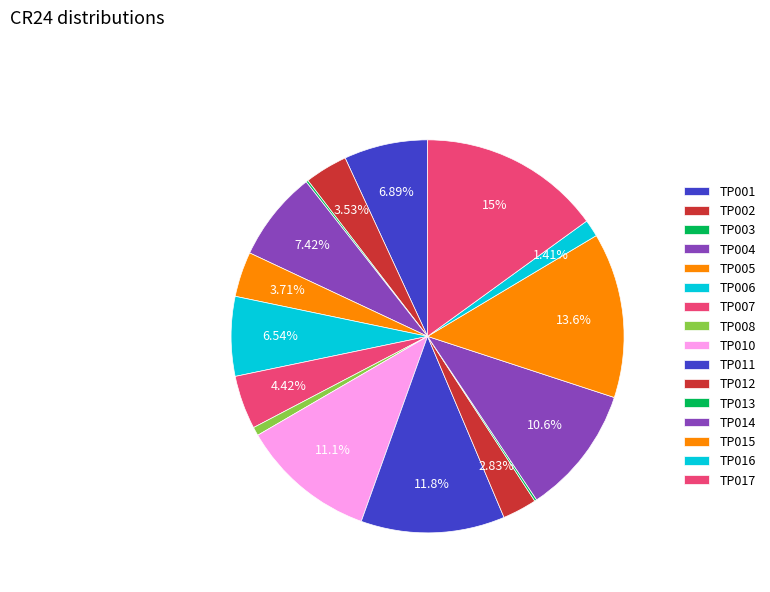

Which category has the biggest portion of the pie?

TP017